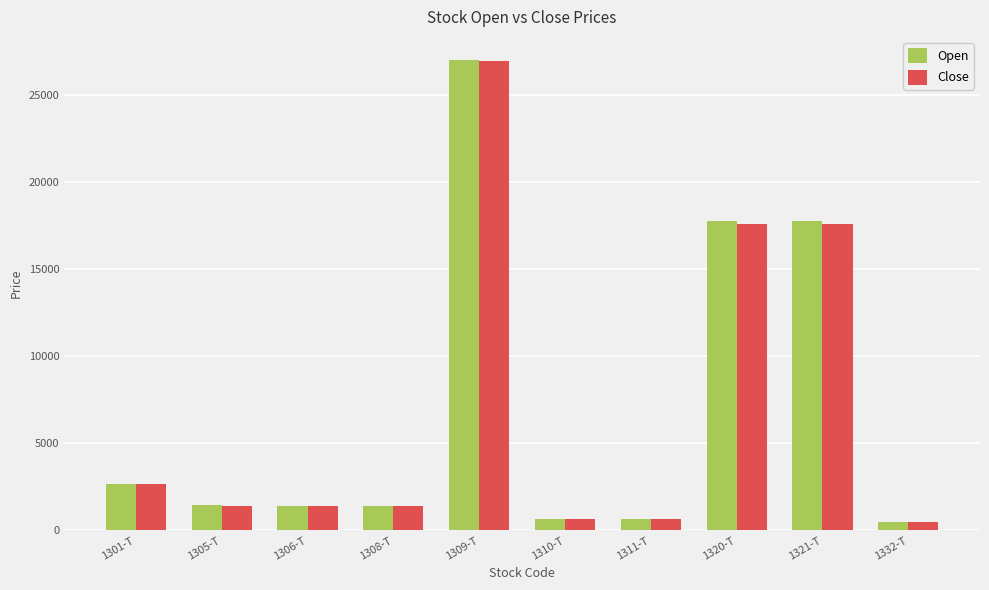

Which series has the largest range (max minus min)?

Open